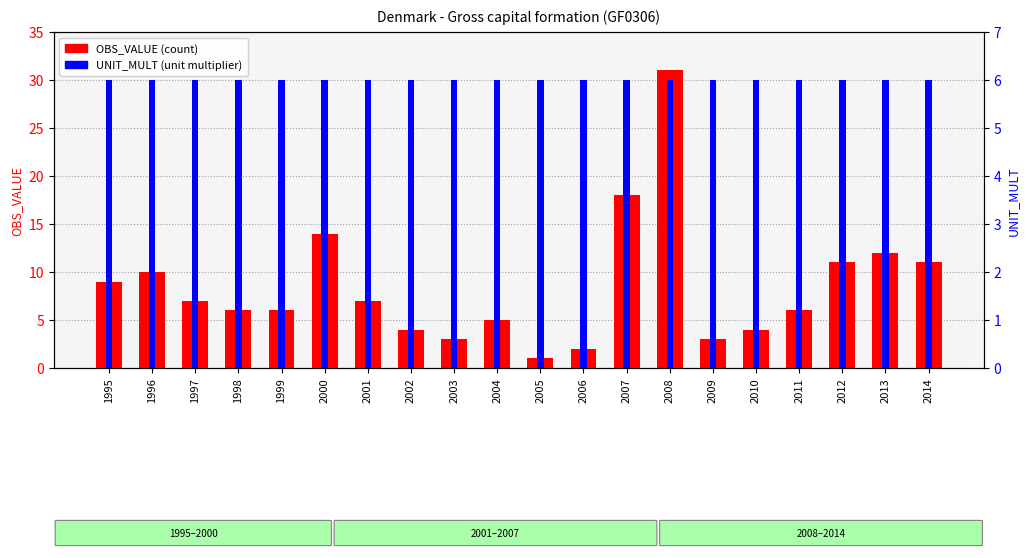

What is the value of the UNIT_MULT bar at the 16th from the left?

6